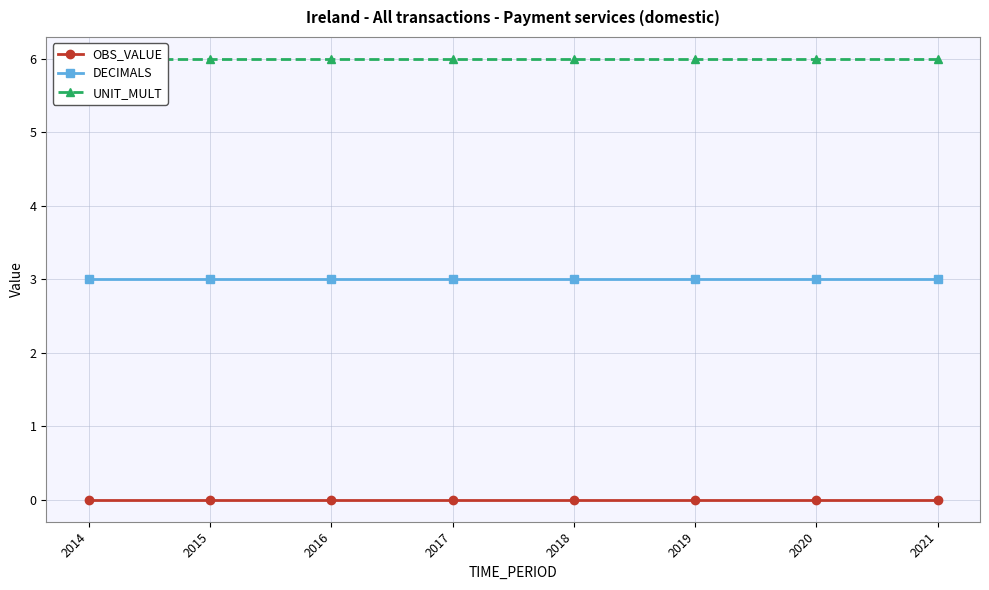

At which label is OBS_VALUE closest to 0?

2014